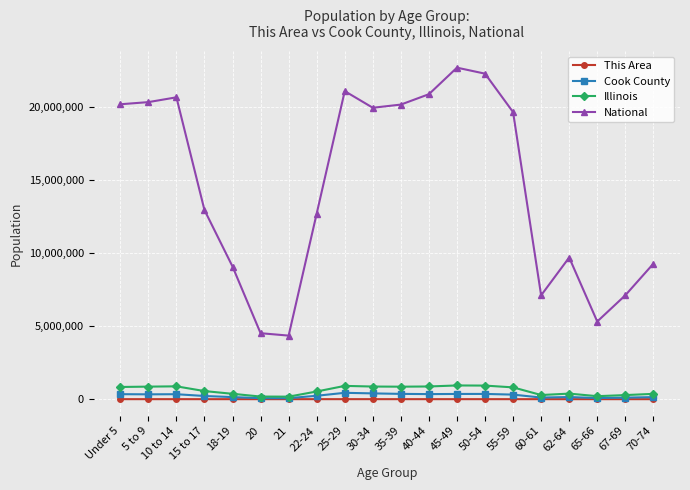

The value of National at 25-29 is 30242452. True or false?

False